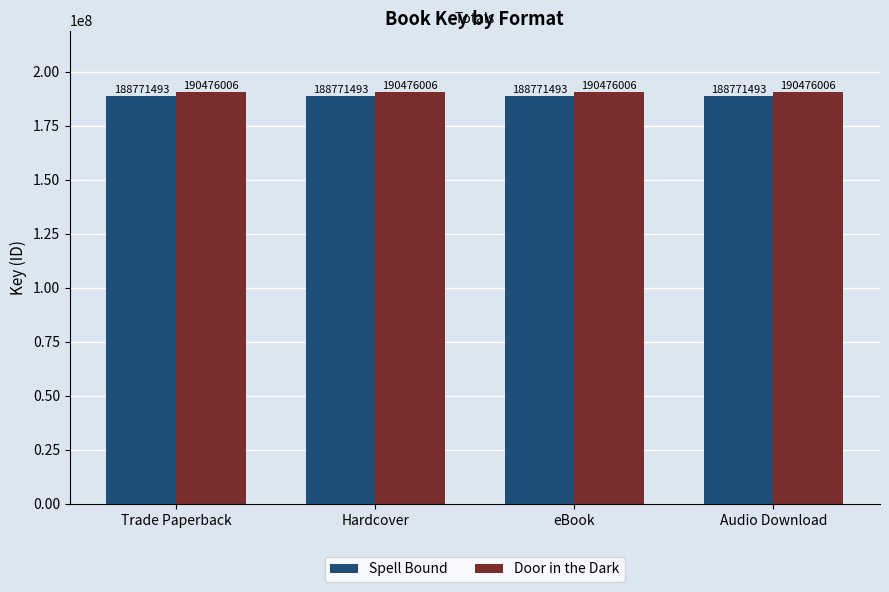

What is the minimum value shown in the chart?

188771493